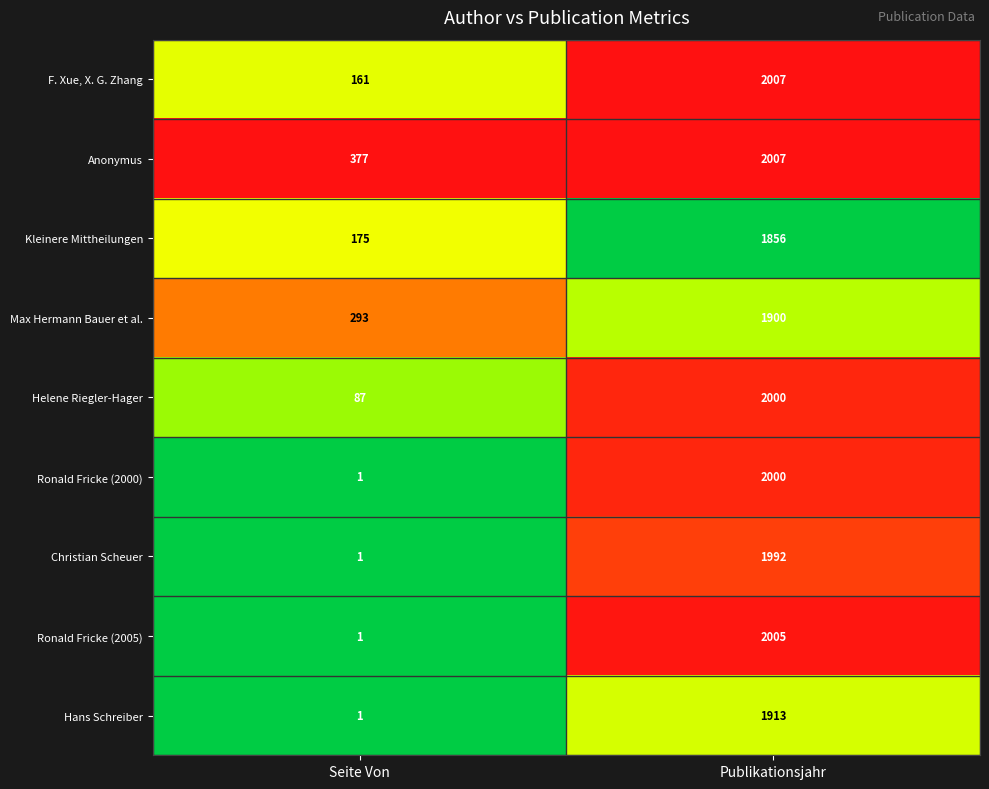

What is the sum of the Helene Riegler-Hager values at Seite Von and Publikationsjahr?

2087